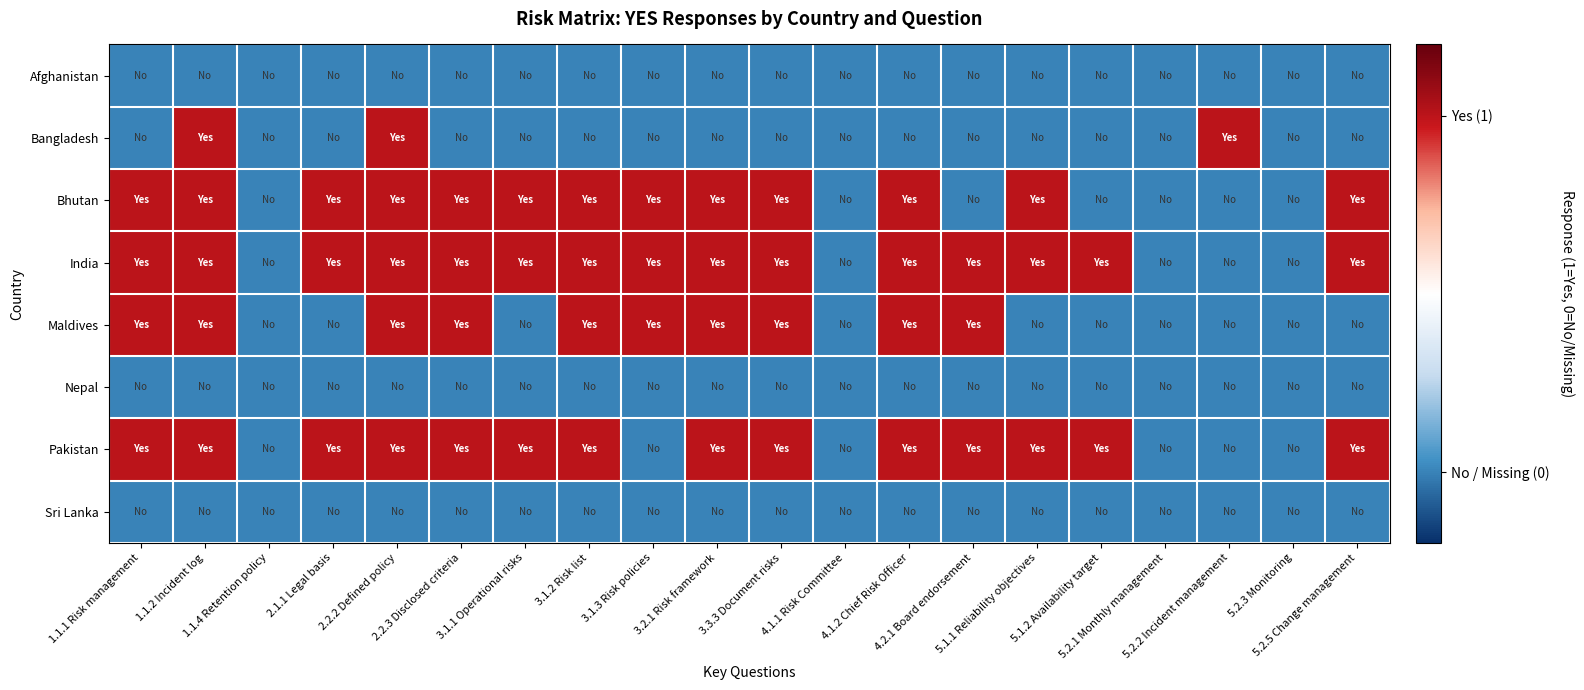

Which has a higher value, 3.2.1 Risk framework or 3.1.2 Risk list?

3.2.1 Risk framework